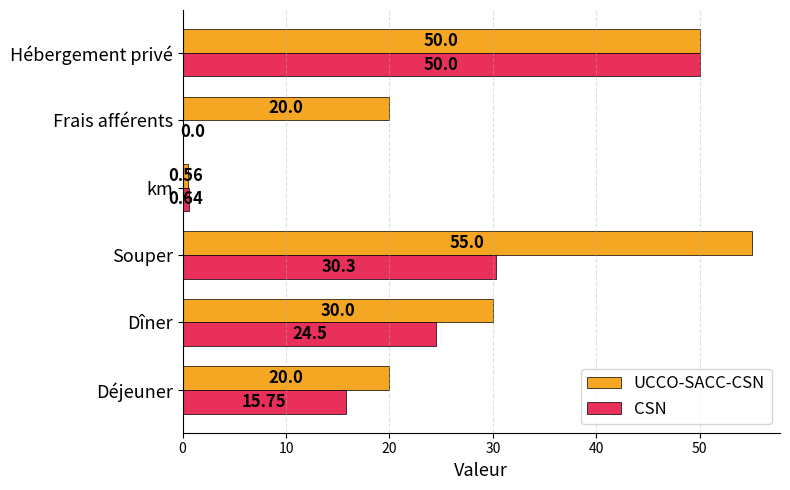

What is the sum of all CSN values?

121.2